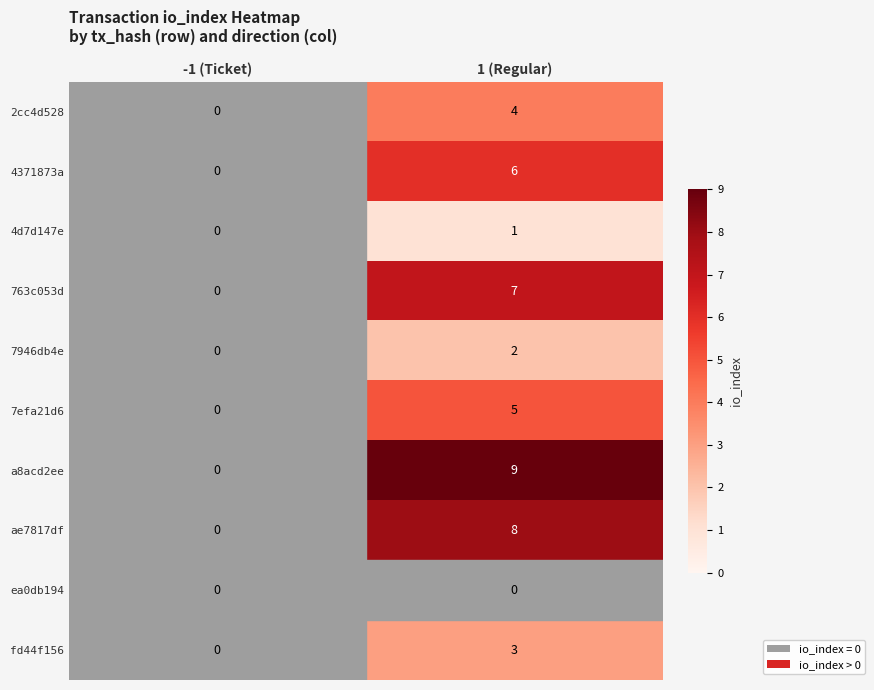

Which category has the highest value in the 2cc4d528 series?

1 (Regular)